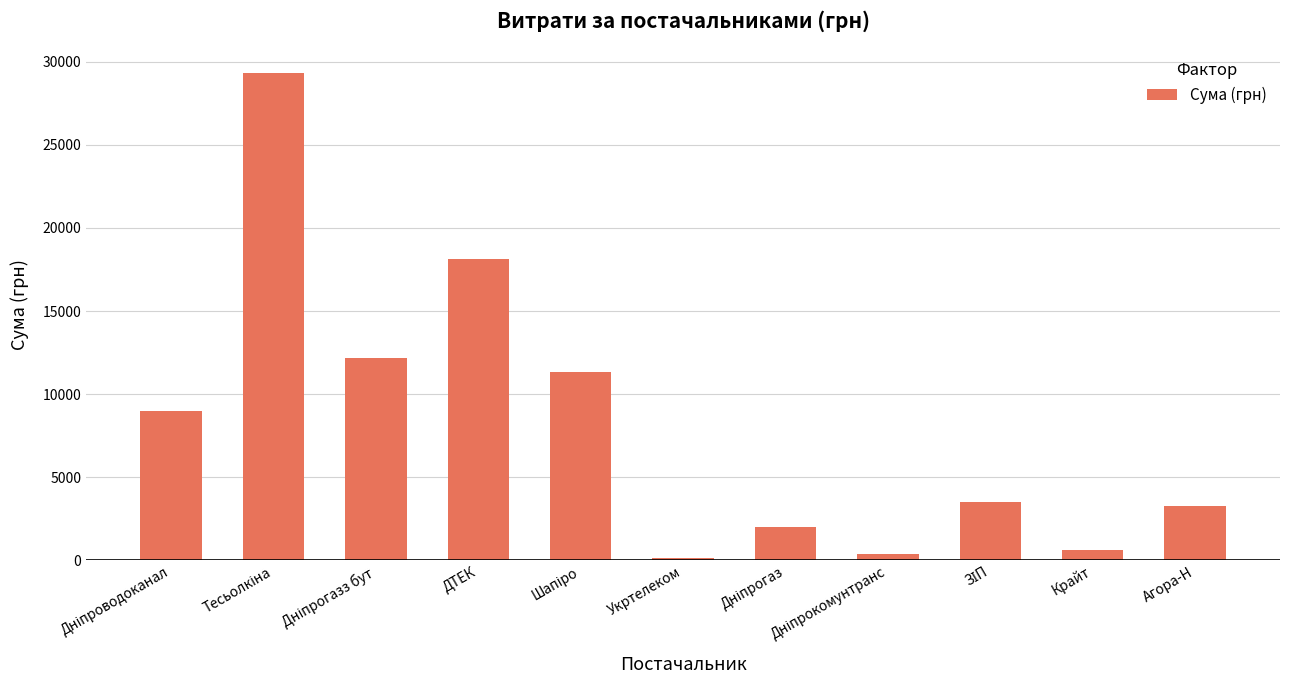

What is the maximum value shown in the chart?

29338.5